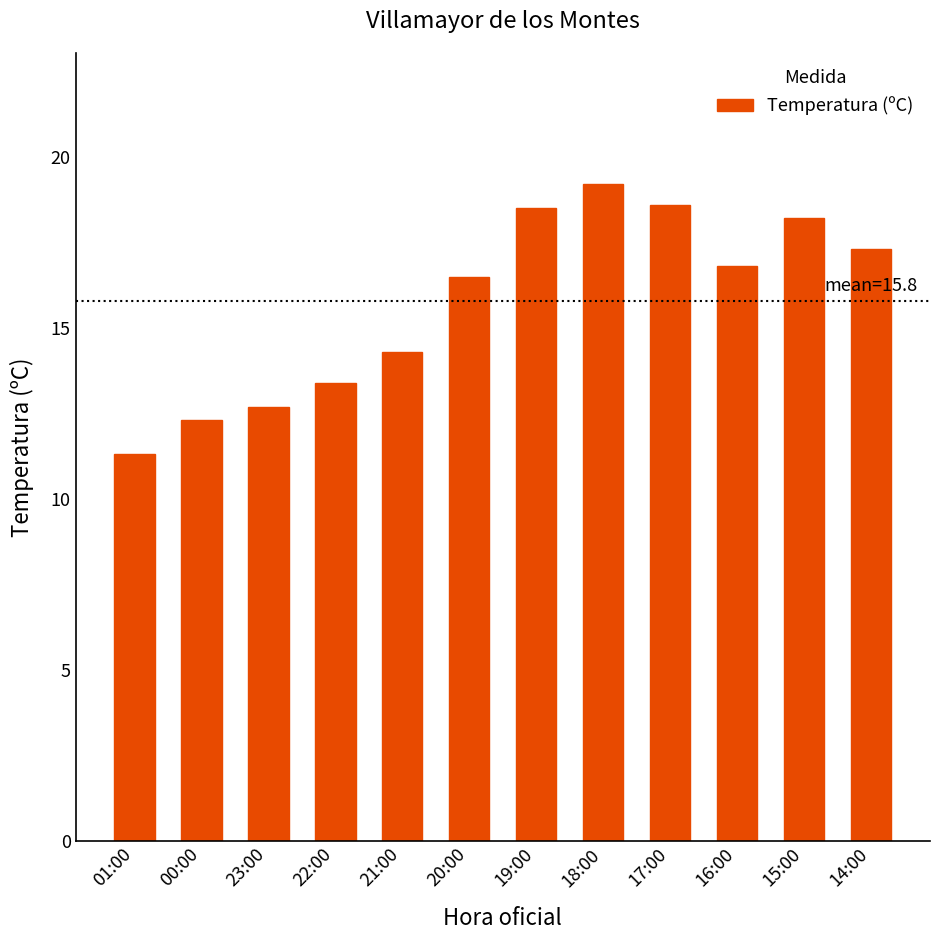

Reading right to left, extract all data points from this chart.

14:00=17.3	15:00=18.2	16:00=16.8	17:00=18.6	18:00=19.2	19:00=18.5	20:00=16.5	21:00=14.3	22:00=13.4	23:00=12.7	00:00=12.3	01:00=11.3